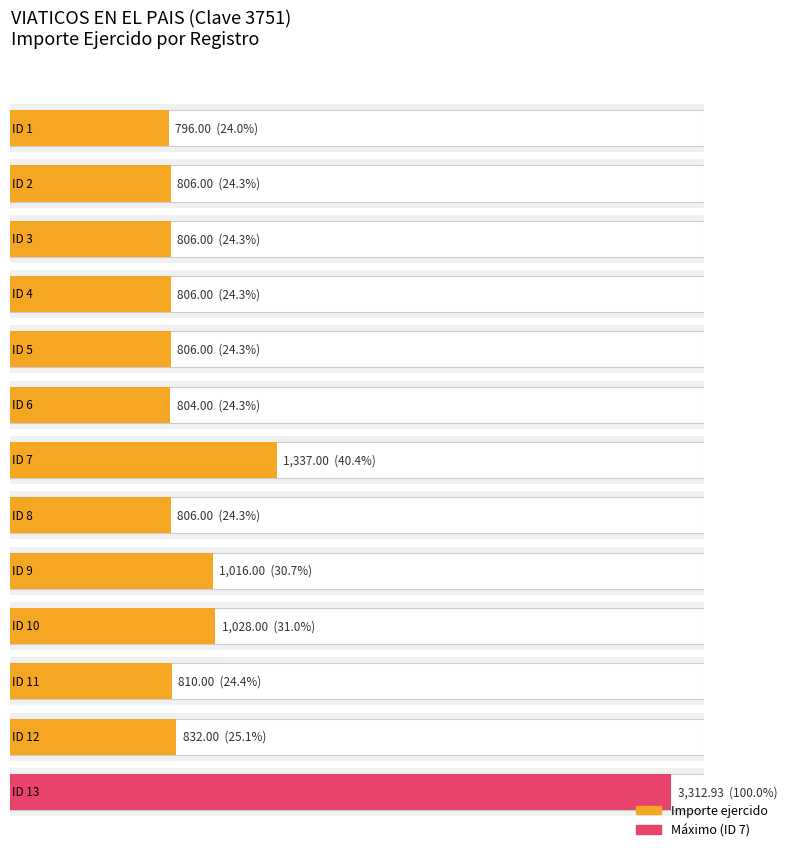

Reading left to right, transcribe all the data shown in this chart.

1=796.0	2=806.0	3=806.0	4=806.0	5=806.0	6=804.0	7=1337.0	8=806.0	9=1016.0	10=1028.0	11=810.0	12=832.0	13=3312.9